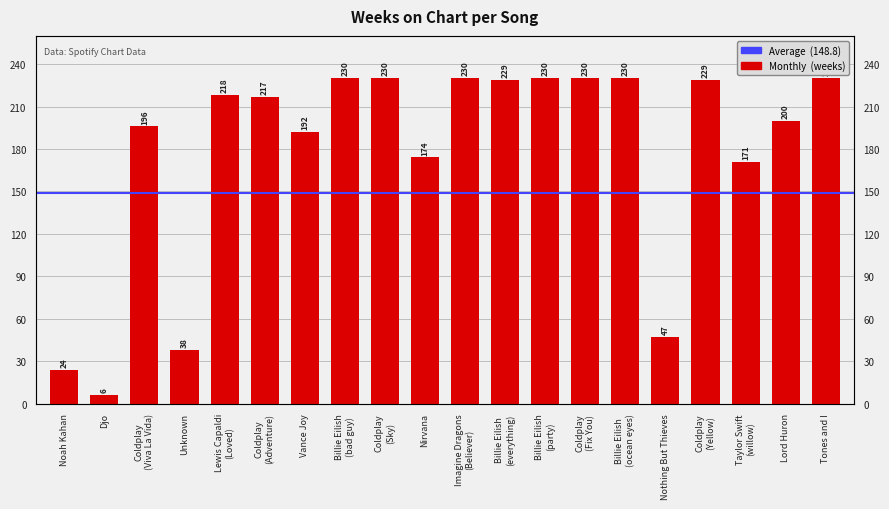

Does the chart contain any negative values?

No